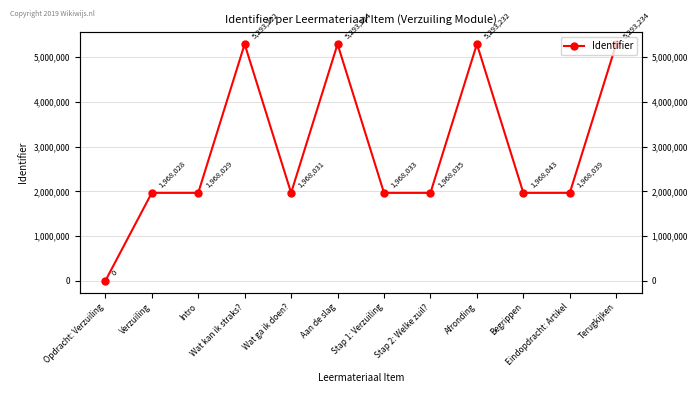

Is it true that the value at Begrippen is 1968043?

True